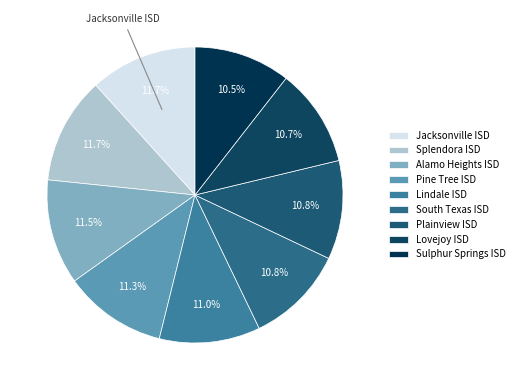

What is the total percentage of Lovejoy ISD and Sulphur Springs ISD?

21.2%